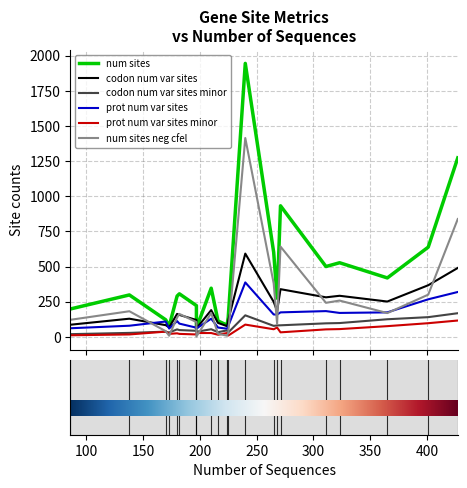

Reading right to left, transcribe all the data shown in this chart.

num_sites: methyltransferase=298	RdRp=932	ORF8=121	ORF6=61	ORF3a=275	N=419	M=222	E=75	S=1273	endornase=346	exonuclease=527	helicase=601	nsp10=139	nsp9=113	nsp8=198	nsp7=83	nsp6=290	3C=306	nsp4=500	nsp3=1945	nsp2=638
codon_num_var_sites: methyltransferase=129	RdRp=339	ORF8=83	ORF6=60	ORF3a=183	N=251	M=120	E=67	S=490	endornase=190	exonuclease=292	helicase=249	nsp10=118	nsp9=99	nsp8=86	nsp7=76	nsp6=163	3C=156	nsp4=281	nsp3=592	nsp2=367
codon_num_var_sites_minor: methyltransferase=28	RdRp=82	ORF8=37	ORF6=36	ORF3a=81	N=125	M=43	E=31	S=168	endornase=54	exonuclease=98	helicase=78	nsp10=31	nsp9=33	nsp8=19	nsp7=46	nsp6=53	3C=48	nsp4=96	nsp3=153	nsp2=140
prot_num_var_sites: methyltransferase=79	RdRp=174	ORF8=109	ORF6=59	ORF3a=158	N=174	M=65	E=59	S=319	endornase=129	exonuclease=170	helicase=159	nsp10=76	nsp9=66	nsp8=61	nsp7=58	nsp6=112	3C=94	nsp4=183	nsp3=387	nsp2=267
prot_num_var_sites_minor: methyltransferase=17	RdRp=32	ORF8=37	ORF6=27	ORF3a=66	N=76	M=17	E=21	S=116	endornase=27	exonuclease=55	helicase=54	nsp10=9	nsp9=15	nsp8=11	nsp7=27	nsp6=25	3C=21	nsp4=53	nsp3=87	nsp2=97
num_sites_neg_cfel: methyltransferase=182	RdRp=642	ORF8=40	ORF6=2	ORF3a=93	N=169	M=105	E=8	S=838	endornase=169	exonuclease=258	helicase=380	nsp10=28	nsp9=22	nsp8=121	nsp7=8	nsp6=137	3C=163	nsp4=242	nsp3=1414	nsp2=300